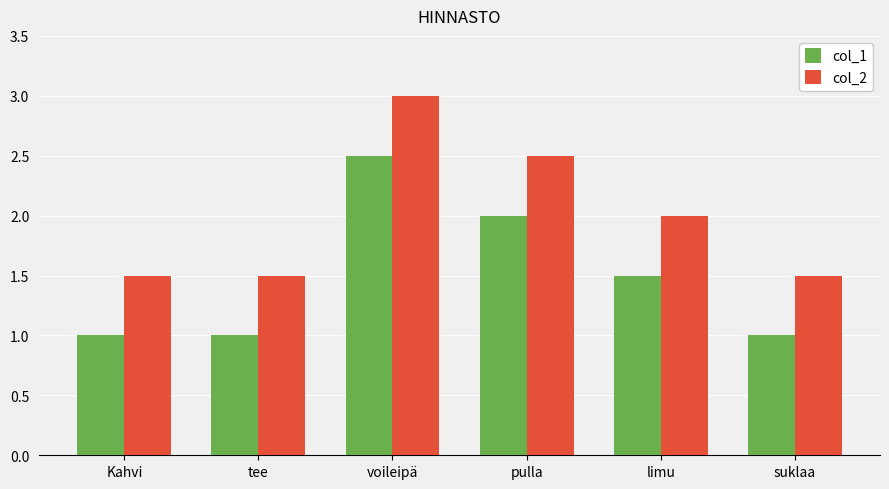

Rank the series by their average value, from highest to lowest.

col_2, col_1